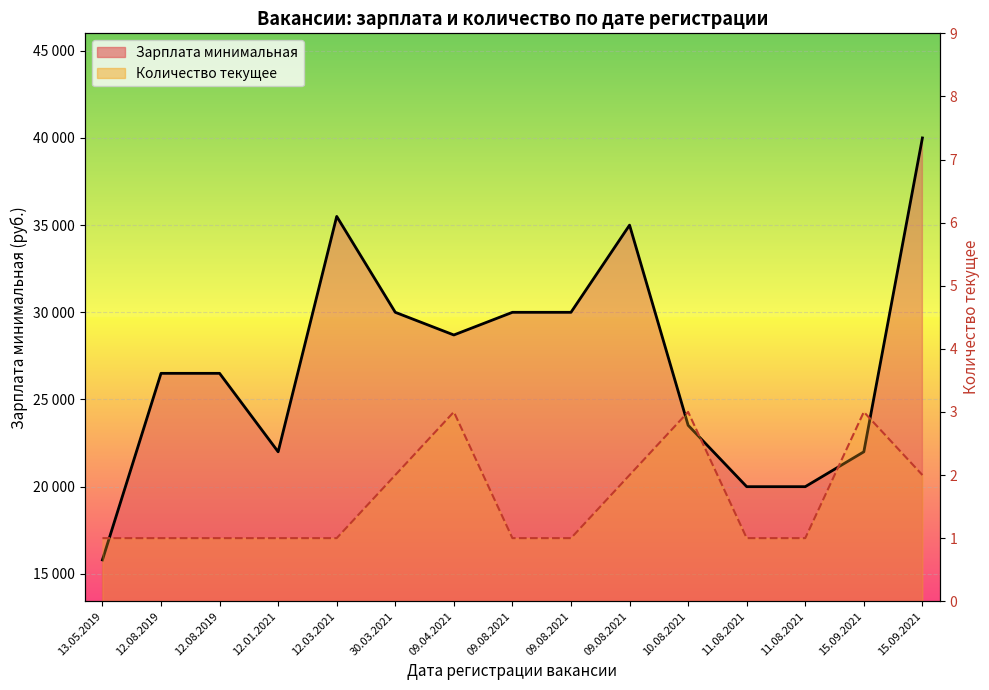

True or false: Количество текущее (линия) has a value of 2 at 12.03.2021.

False